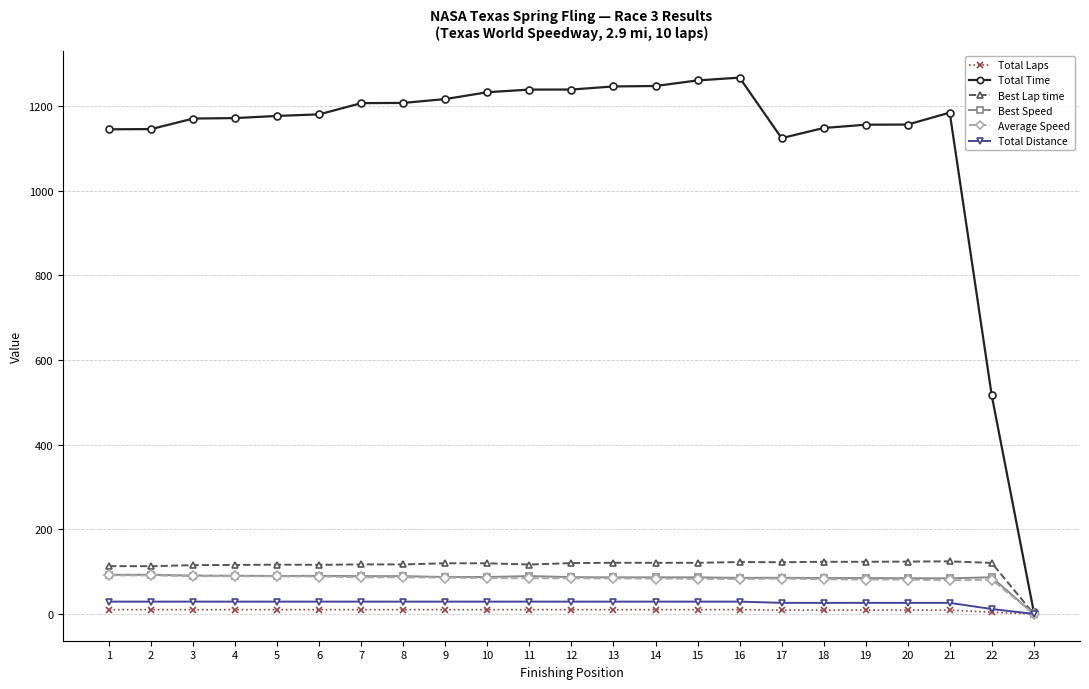

What is the greatest value displayed?

1267.7